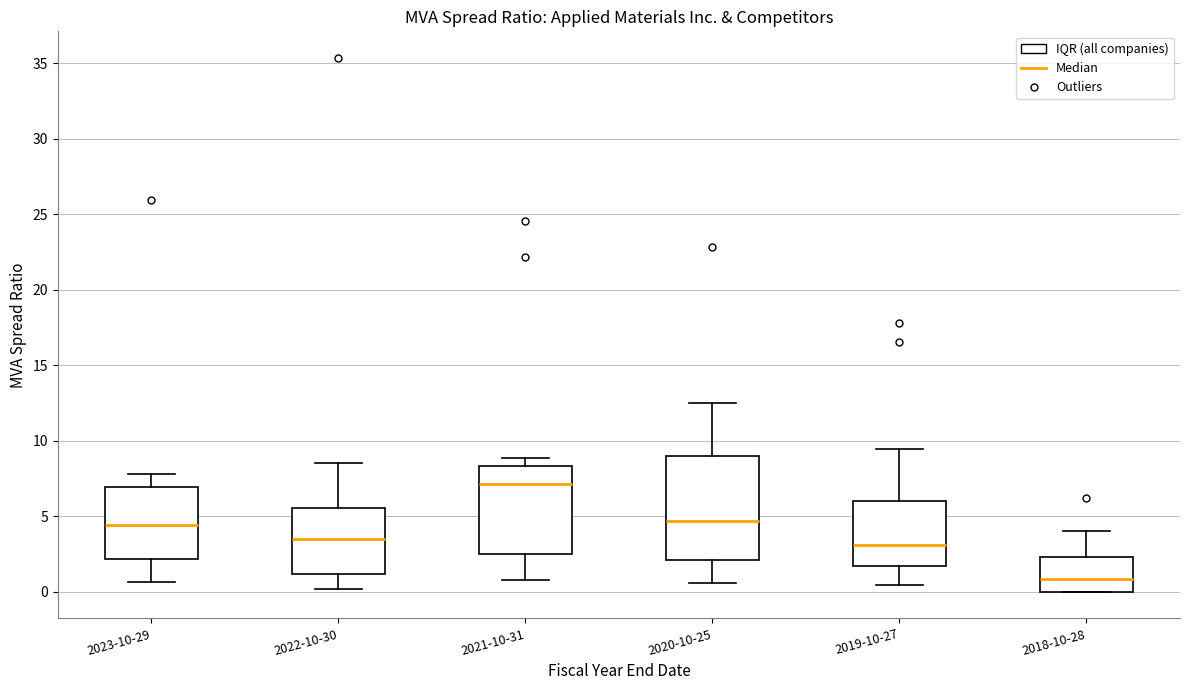

Where does the lower whisker of the box for 2021-10-31 end on the y-axis? The values are not printed on the chart, so give them approximately, as read against the axis.

1.0